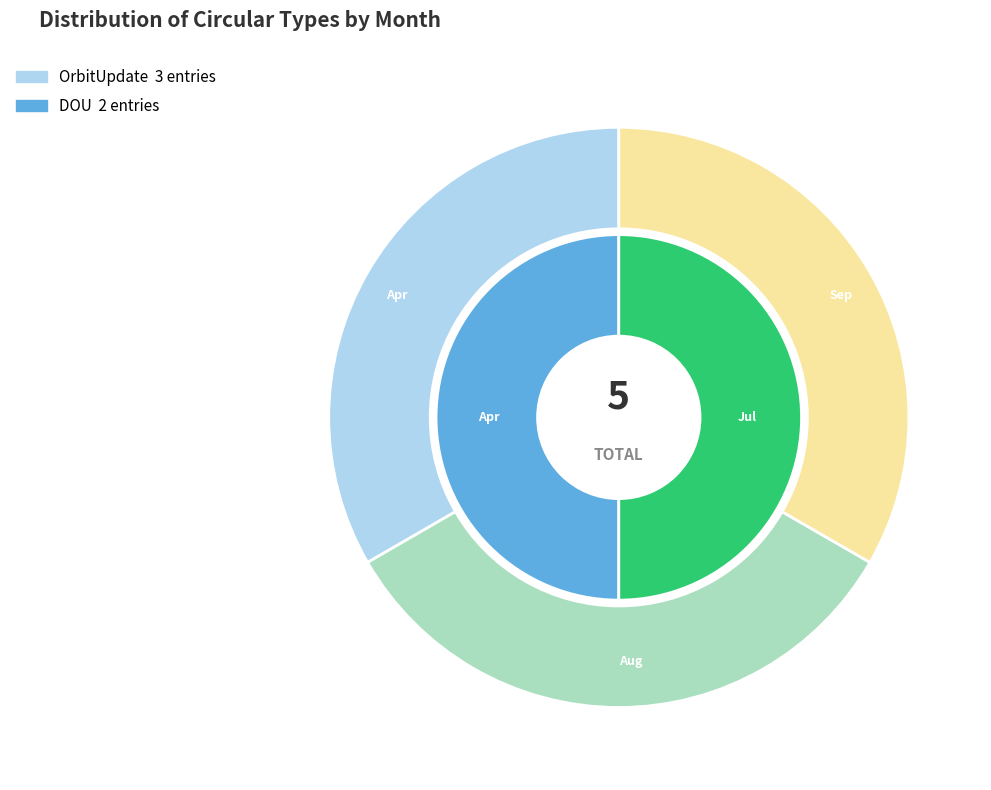

Is there a majority slice in this chart?

No